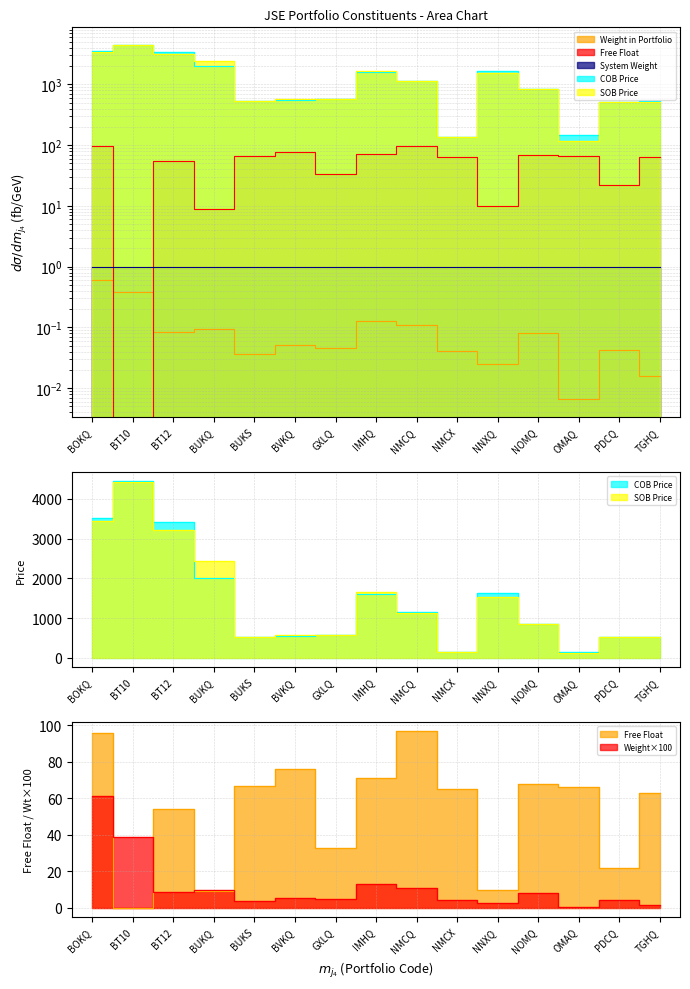

True or false: Weight in Portfolio and SOB Price intersect in this chart.

False